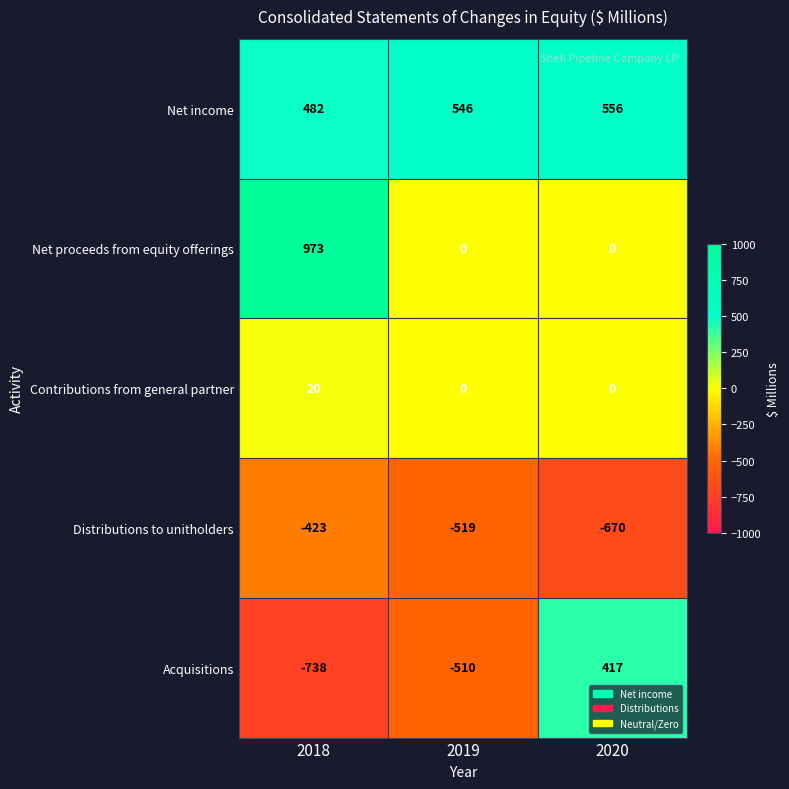

Is it true that Net income equals 747 at 2020?

False